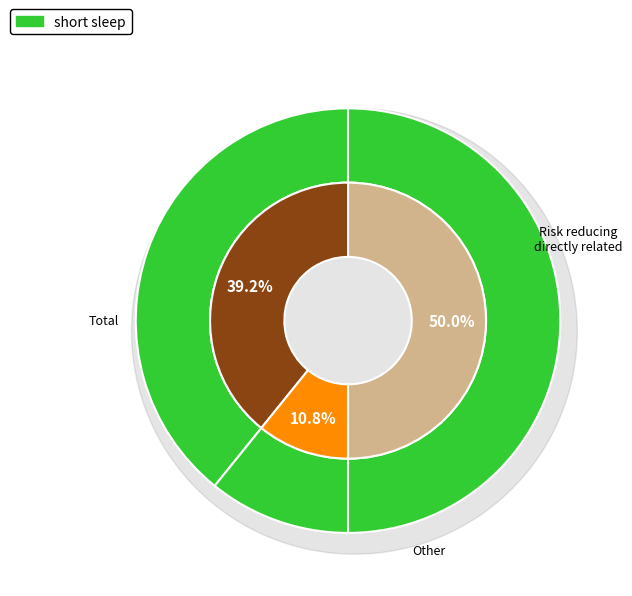

To the nearest percent, what percentage of the pie is Other?

11%